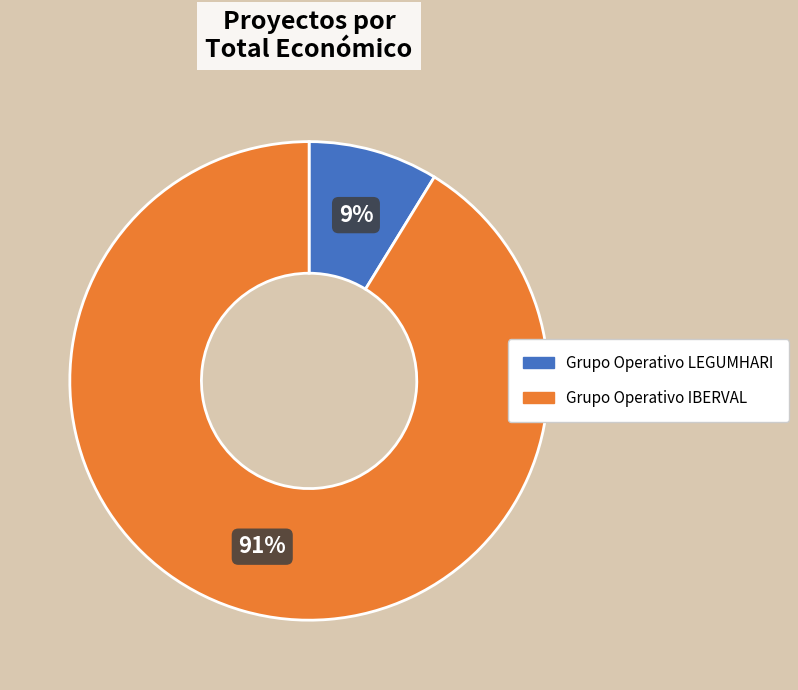

Rank the categories by value from lowest to highest.

Grupo Operativo LEGUMHARI, Grupo Operativo IBERVAL